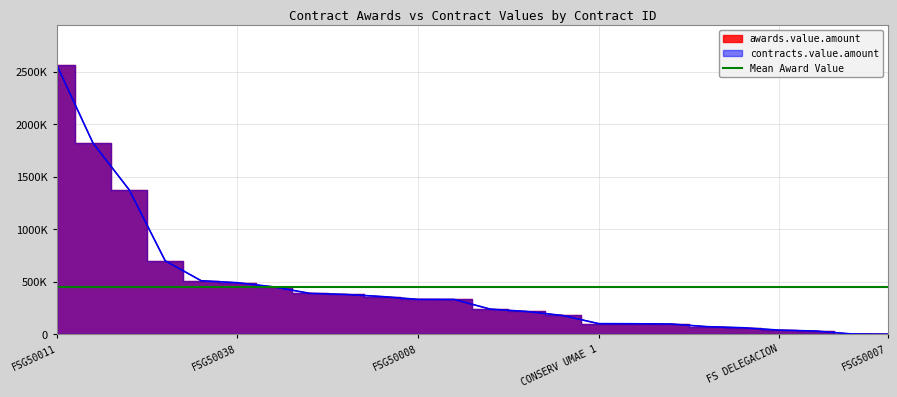

What is the value of the contracts.value.amount point at the 2nd from the left?

1820000.0